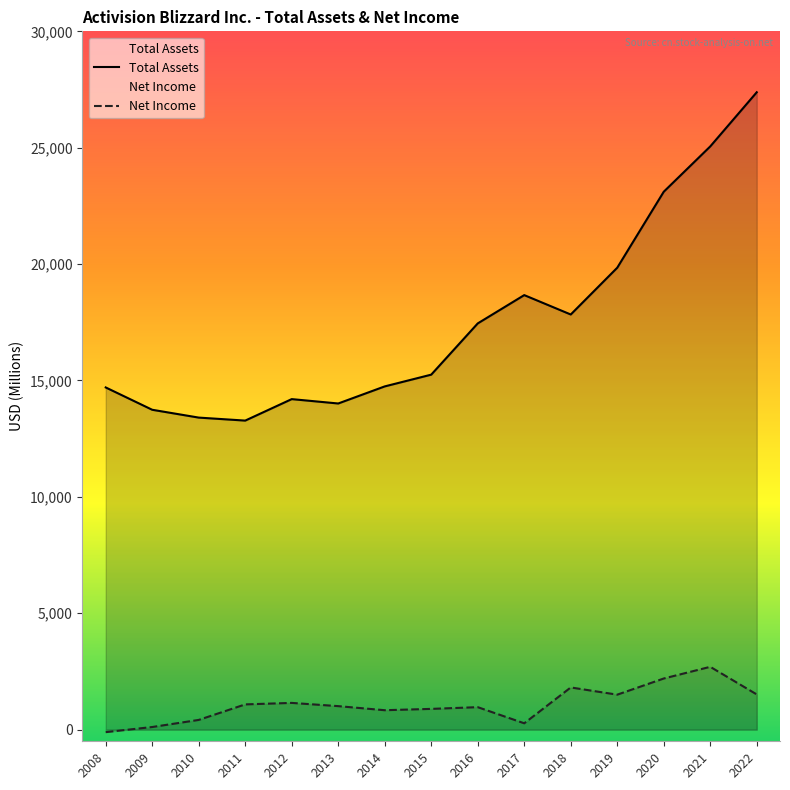

Does the chart display data point markers on the line(s)?

No